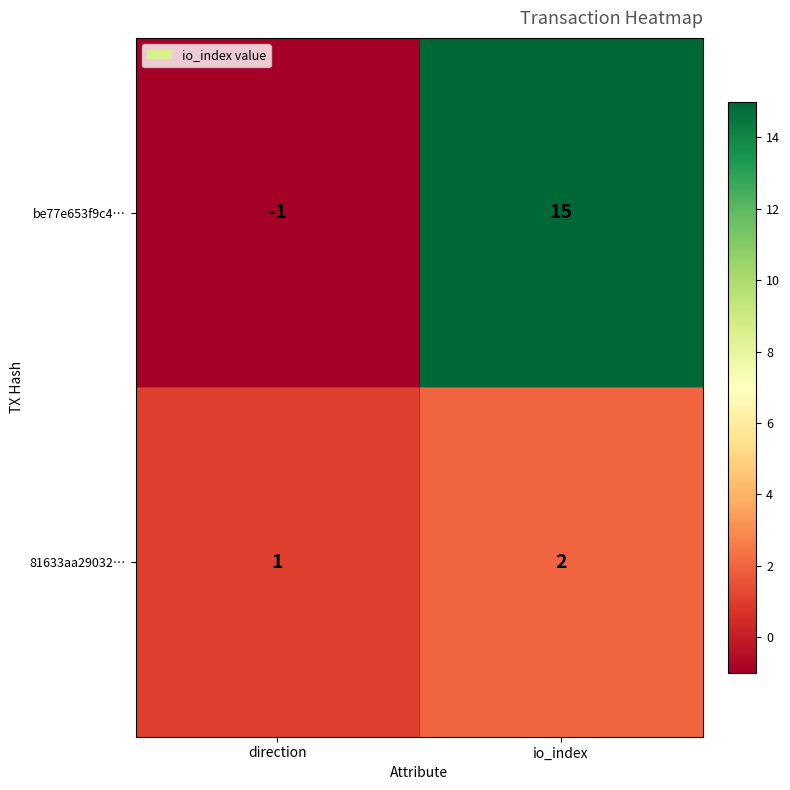

What is the difference between the highest and lowest values at io_index?

13